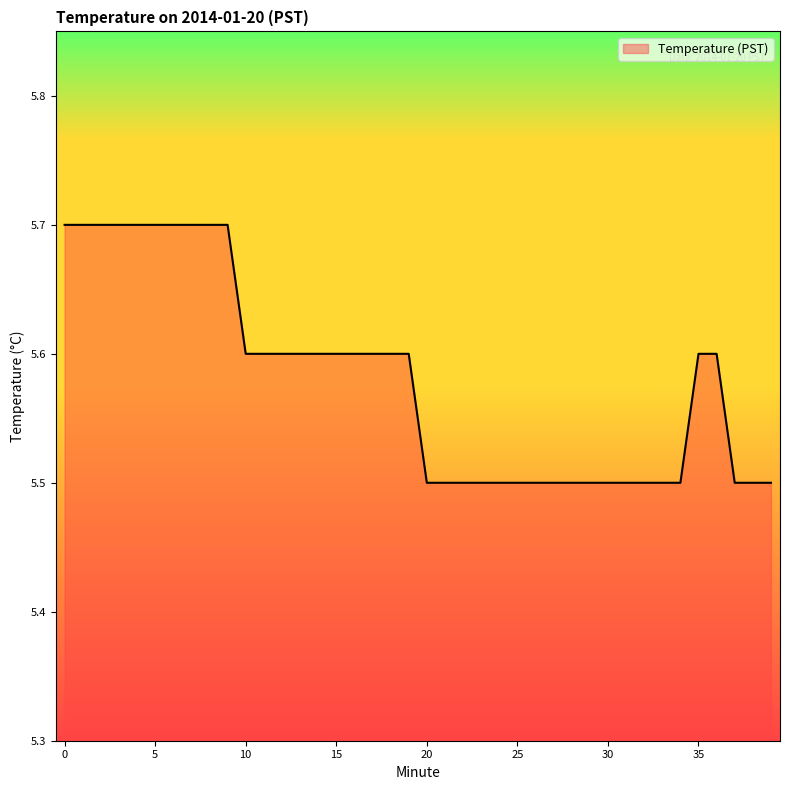

What is the greatest value displayed?

5.7